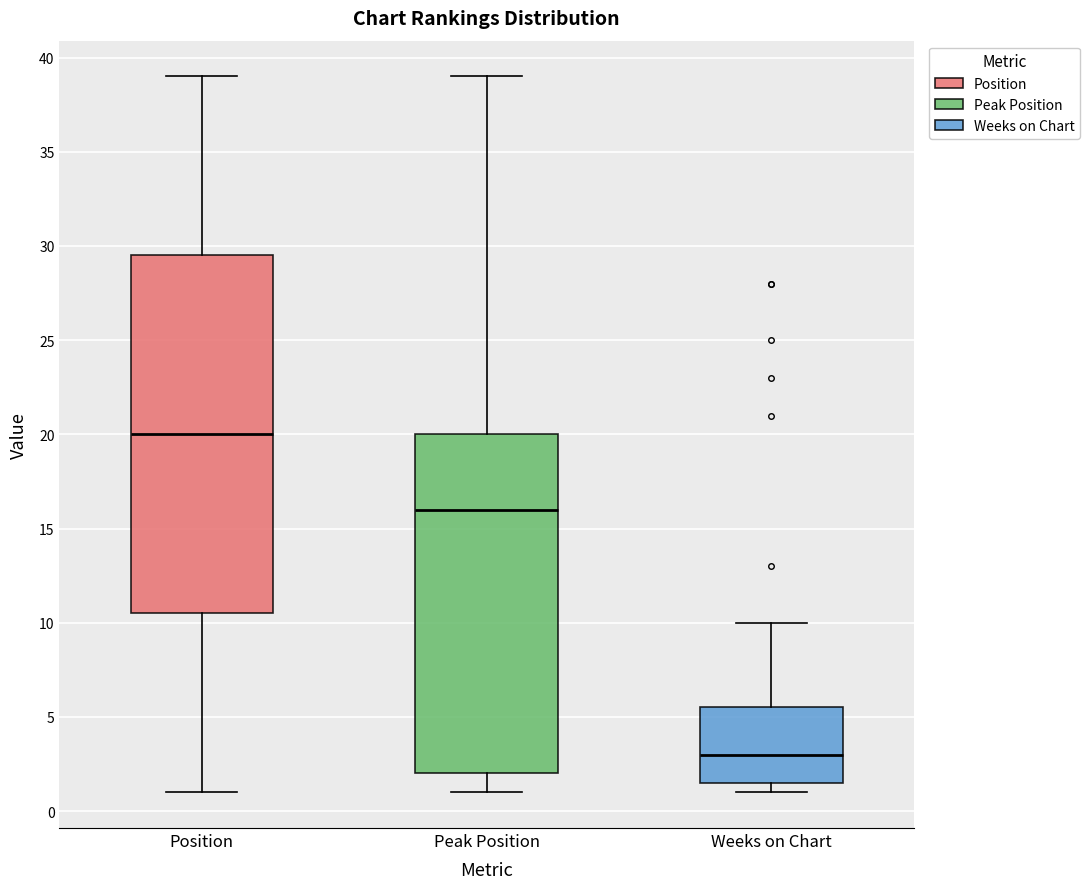

Where is the upper edge of the box for Weeks on Chart on the y-axis? The values are not printed on the chart, so give them approximately, as read against the axis.

5.5